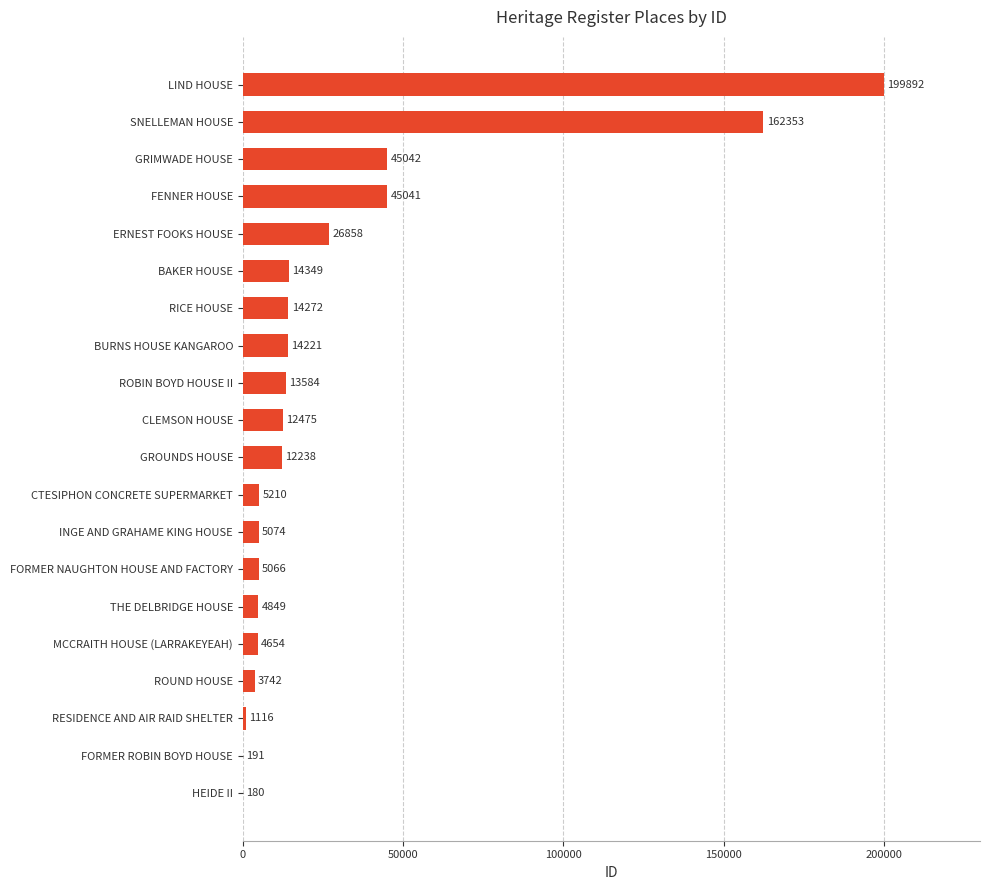

What value does the data have at THE DELBRIDGE HOUSE, to the nearest 50?

4850